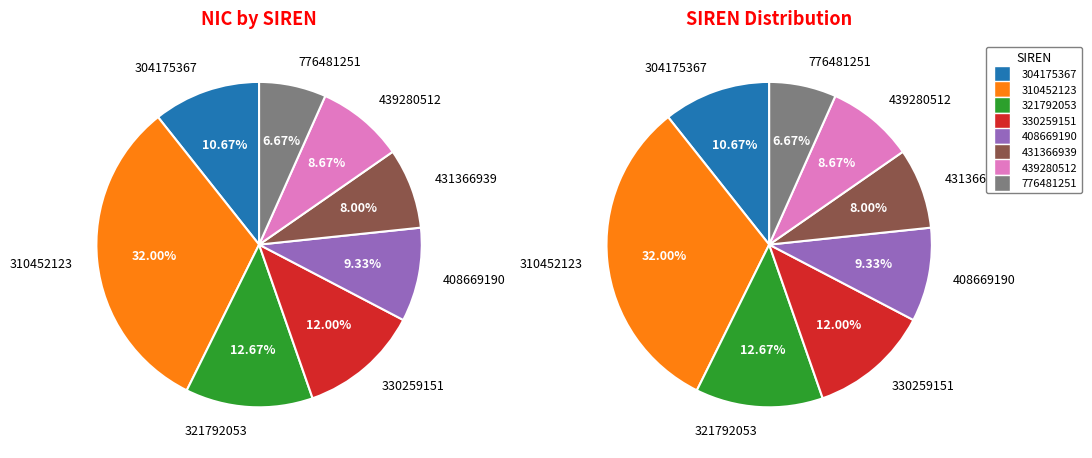

The 330259151 slice represents 2% of the pie. True or false?

False